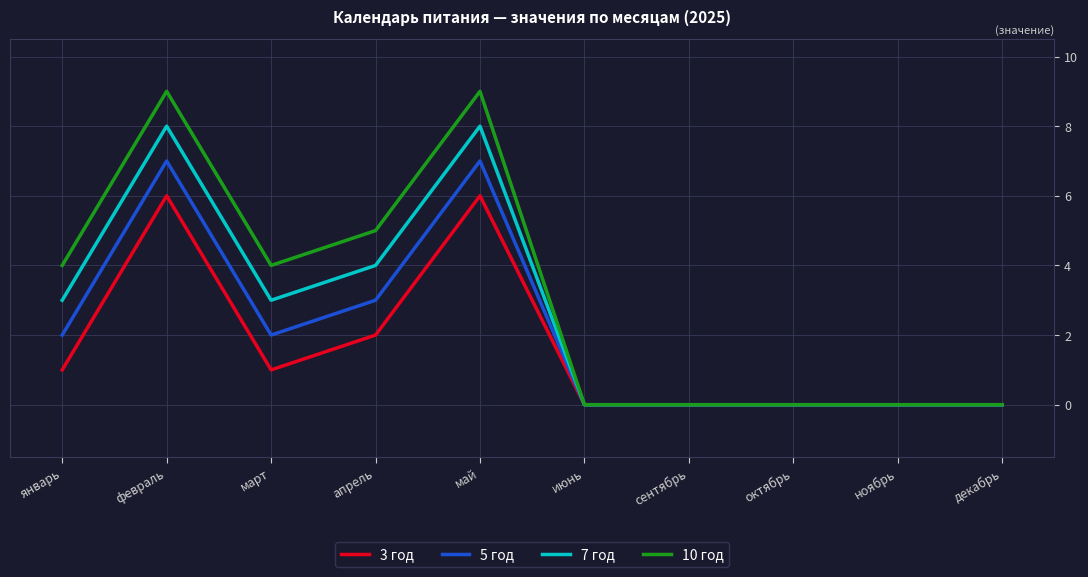

What is the difference between the second highest and second lowest values in the 3 год series?

6